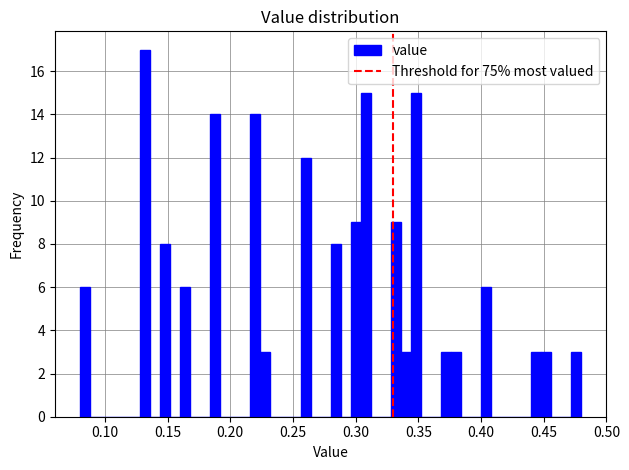

Around what value on the x-axis is the tallest bar? Give the approximate position of its centre, as read against the axis.

0.130